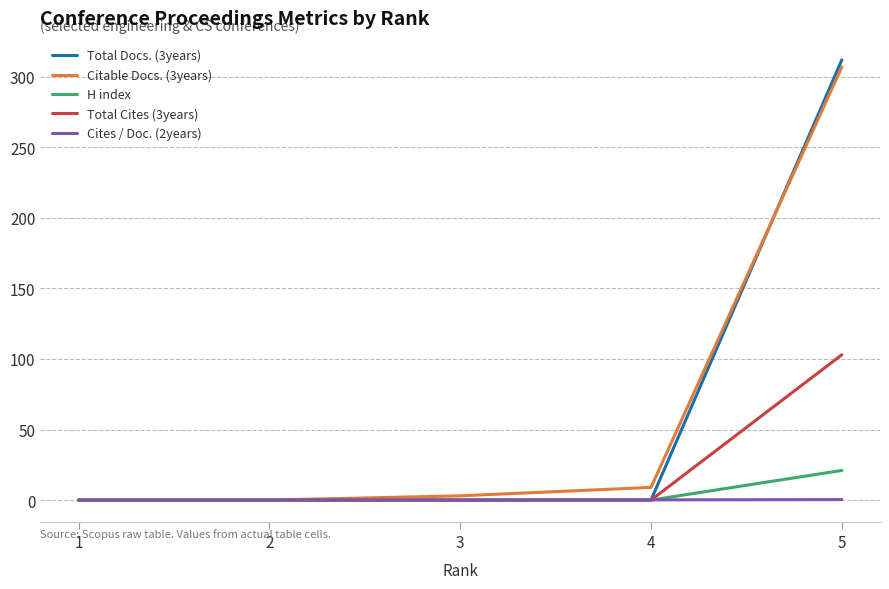

The value of Citable Docs. (3years) at 5 is 307.0. True or false?

True